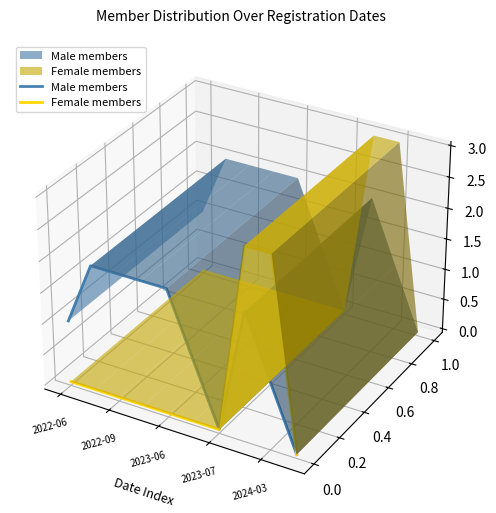

The Male members series shows -0.0 at 6. True or false?

False